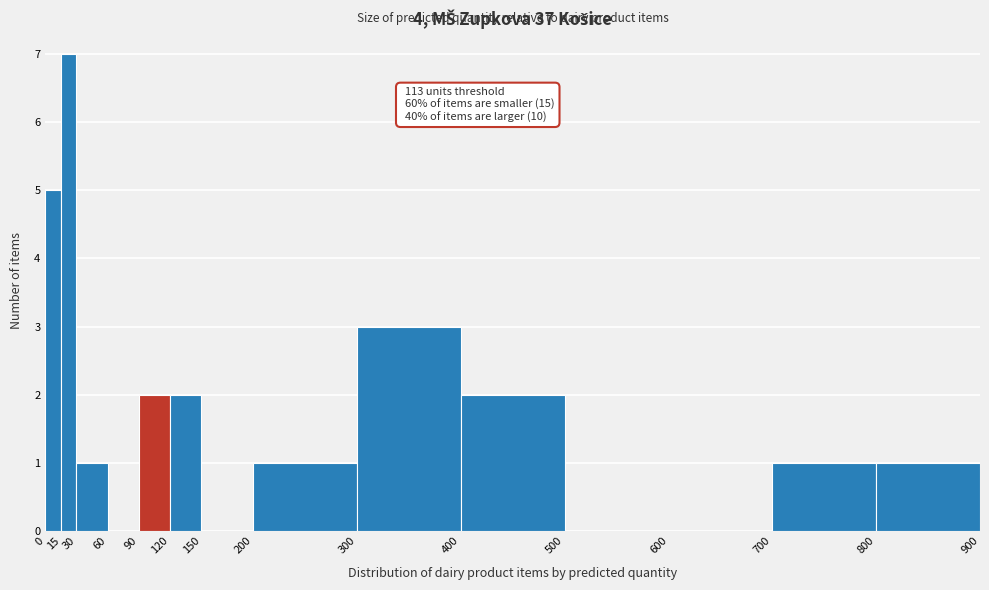

Which range on the x-axis has the tallest bar?

15 to 30